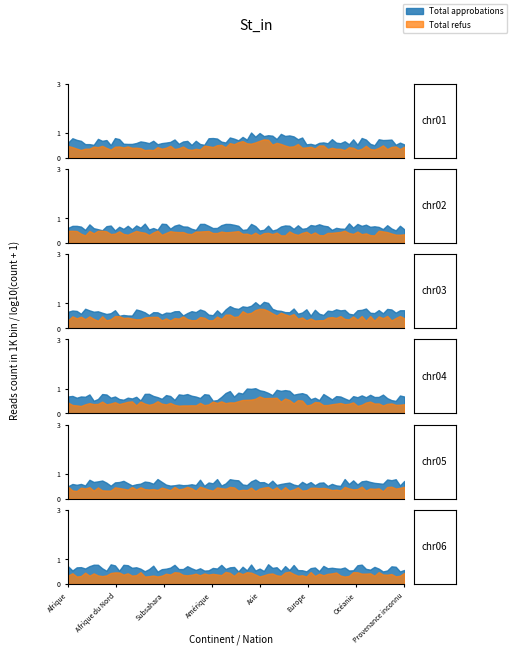

What position from the left is Afrique du Nord?

2